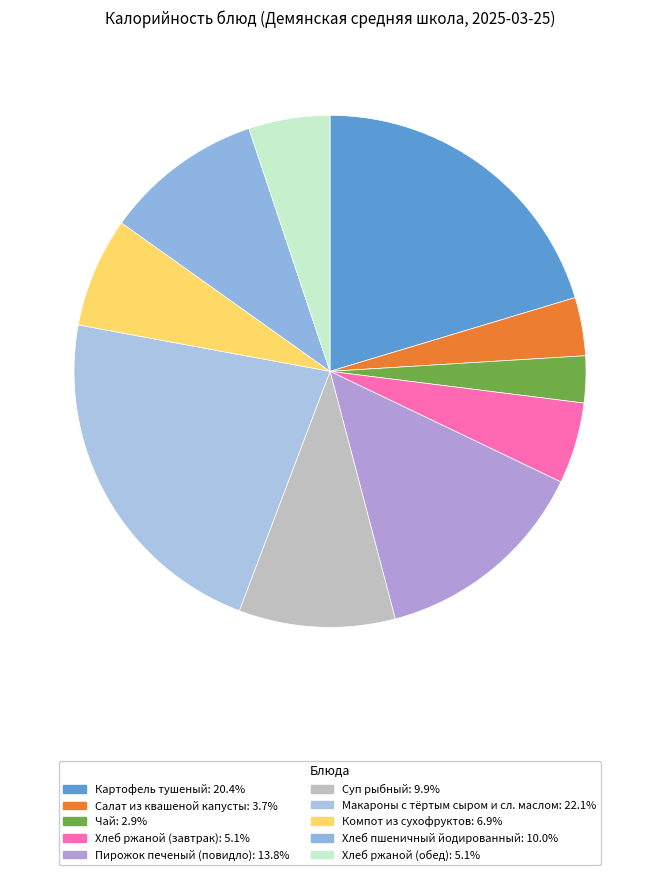

How many segments does this pie chart have?

10